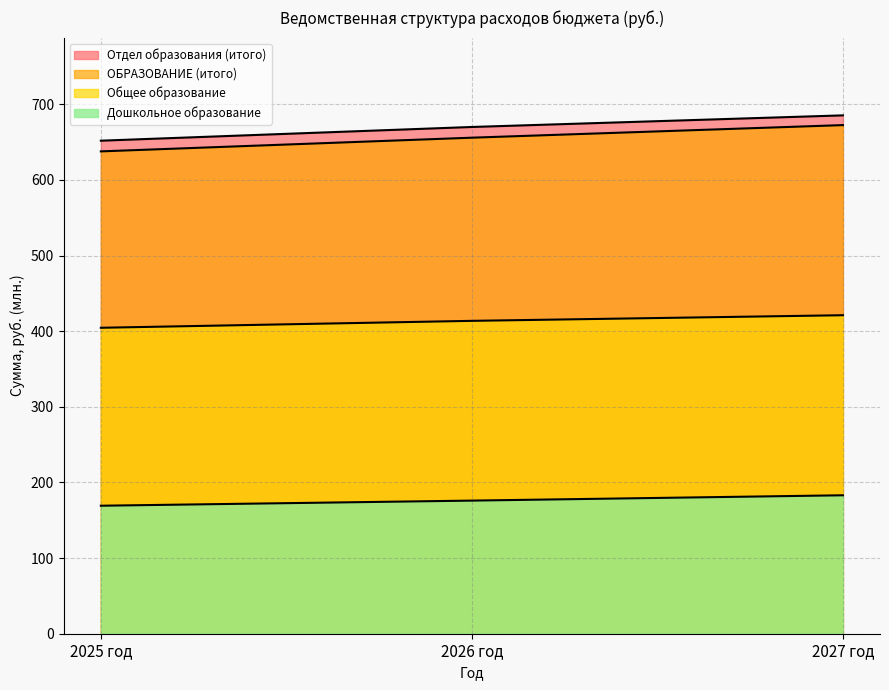

What is the label of the 1st point from the left?

2025 год